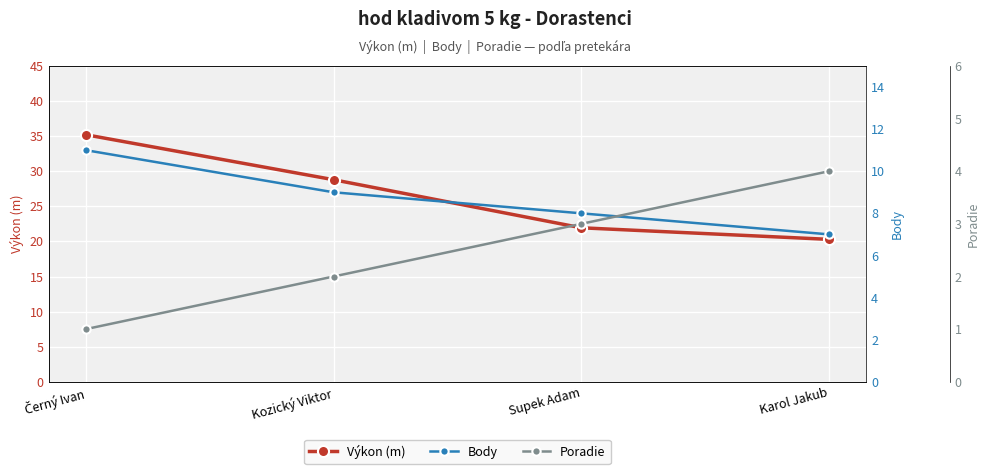

What is the value of the Výkon (m) point at the 4th from the left?

20.3